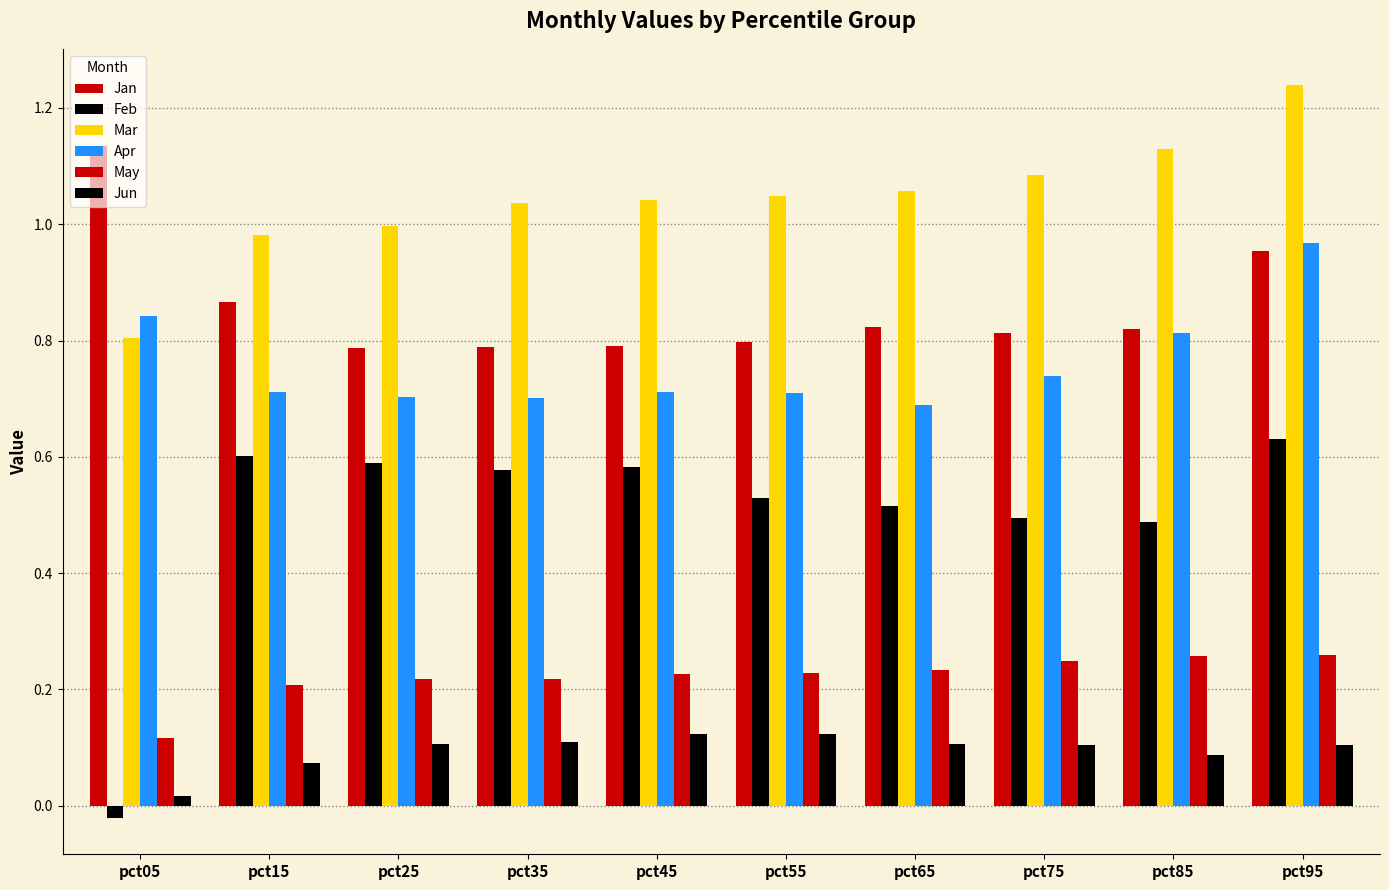

How many distinct data groups are displayed?

6